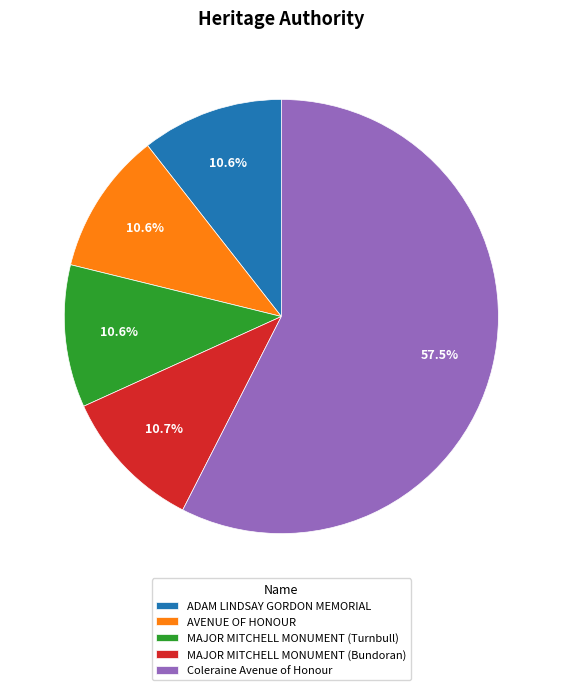

What is the ratio of the value at AVENUE OF HONOUR to the value at MAJOR MITCHELL MONUMENT (Bundoran)?

1.0